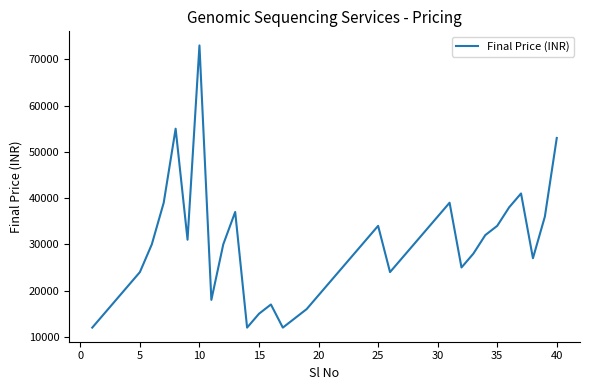

What is the greatest value displayed?

73000